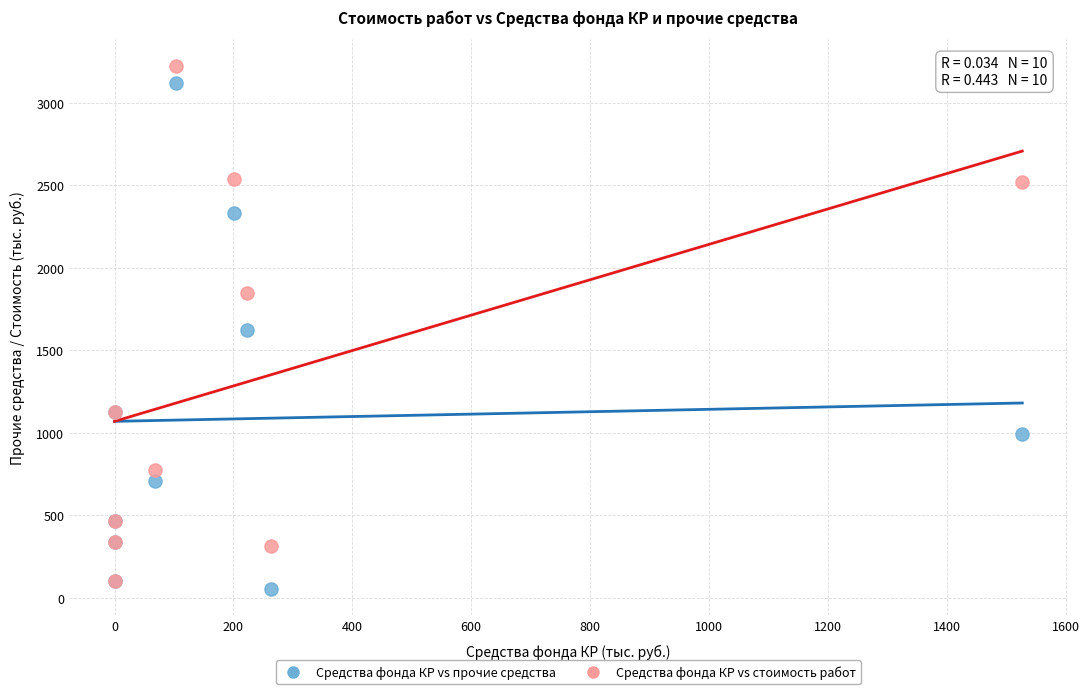

In the Средства фонда КР vs прочие средства series, what Y value is closest to 1587?

1622.7